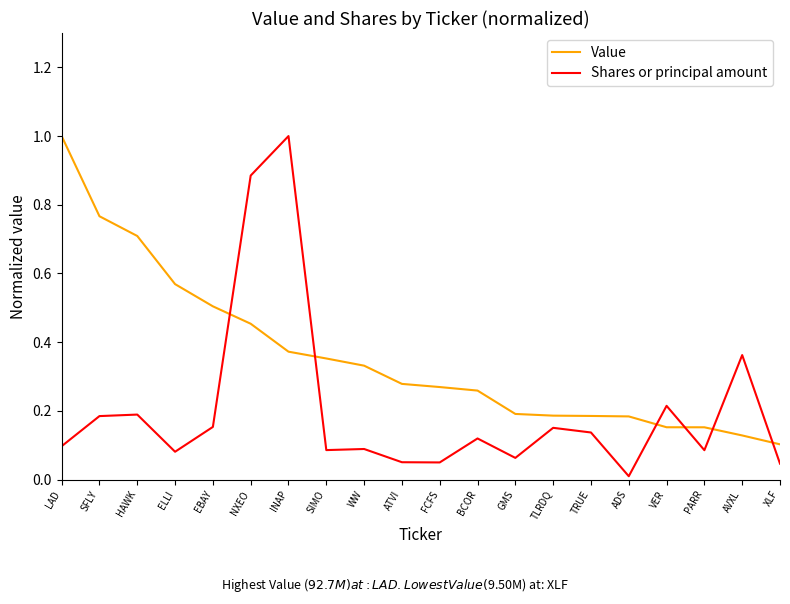

What is the sum of all Shares or principal amount values?

4.1